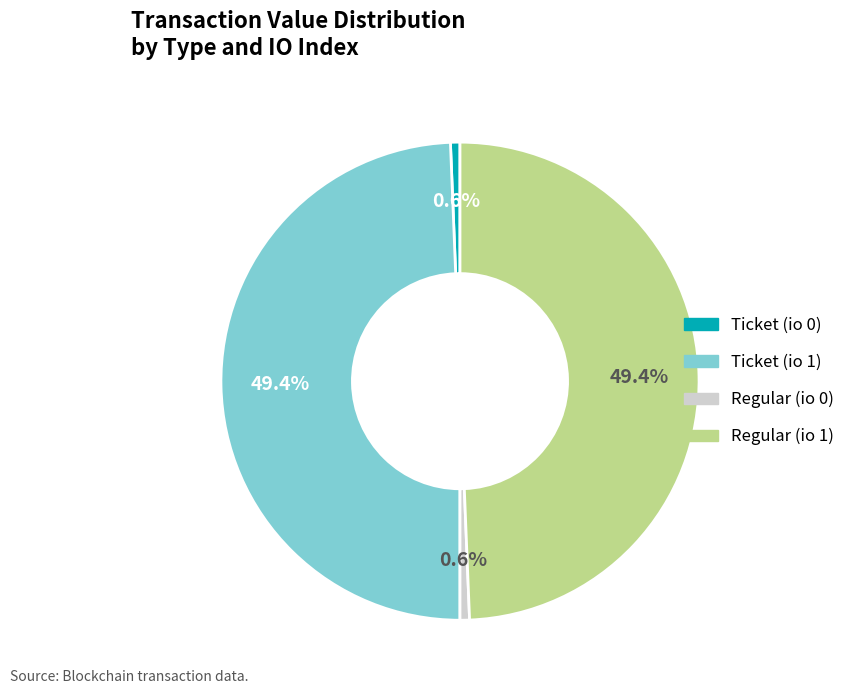

What percentage is NOT represented by Ticket (io 1)?

50.6%